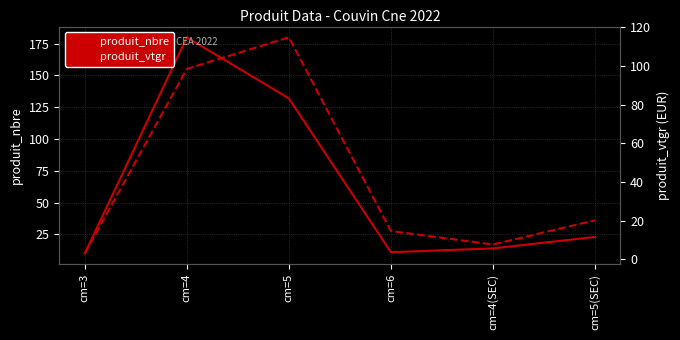

Between which two adjacent categories do produit_vtgr and produit_nbre first intersect?

cm=5 and cm=6